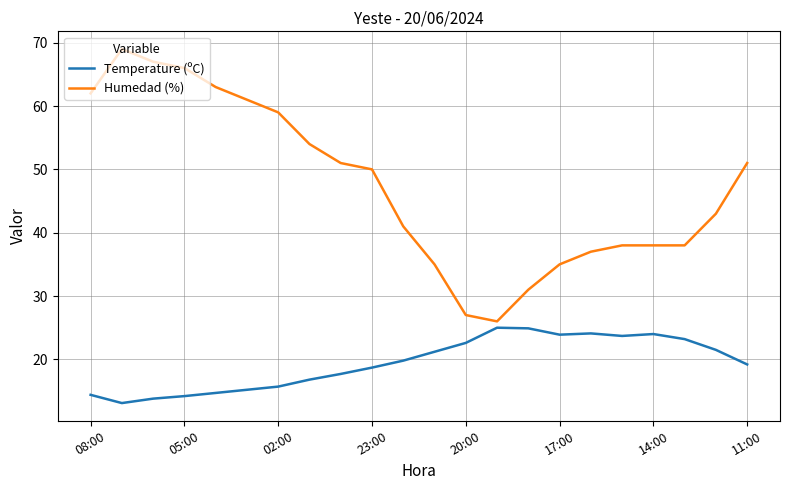

What is the difference between the maximum and minimum values in the Temperature (ºC) series?

11.9